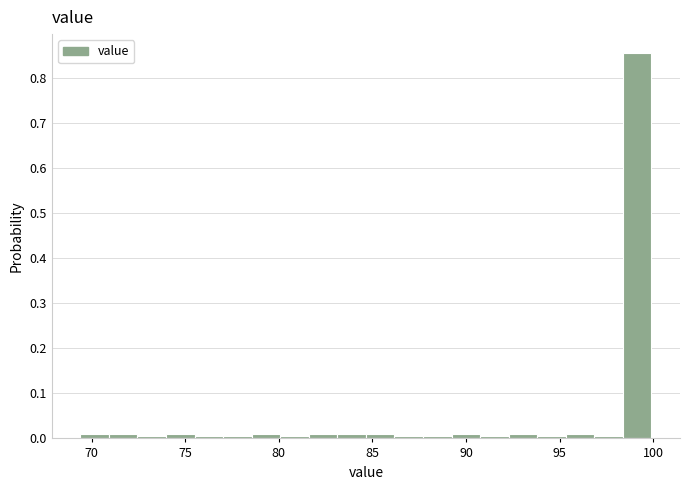

Read against the x-axis, roughly where is the centre of the tallest bar?

99.0